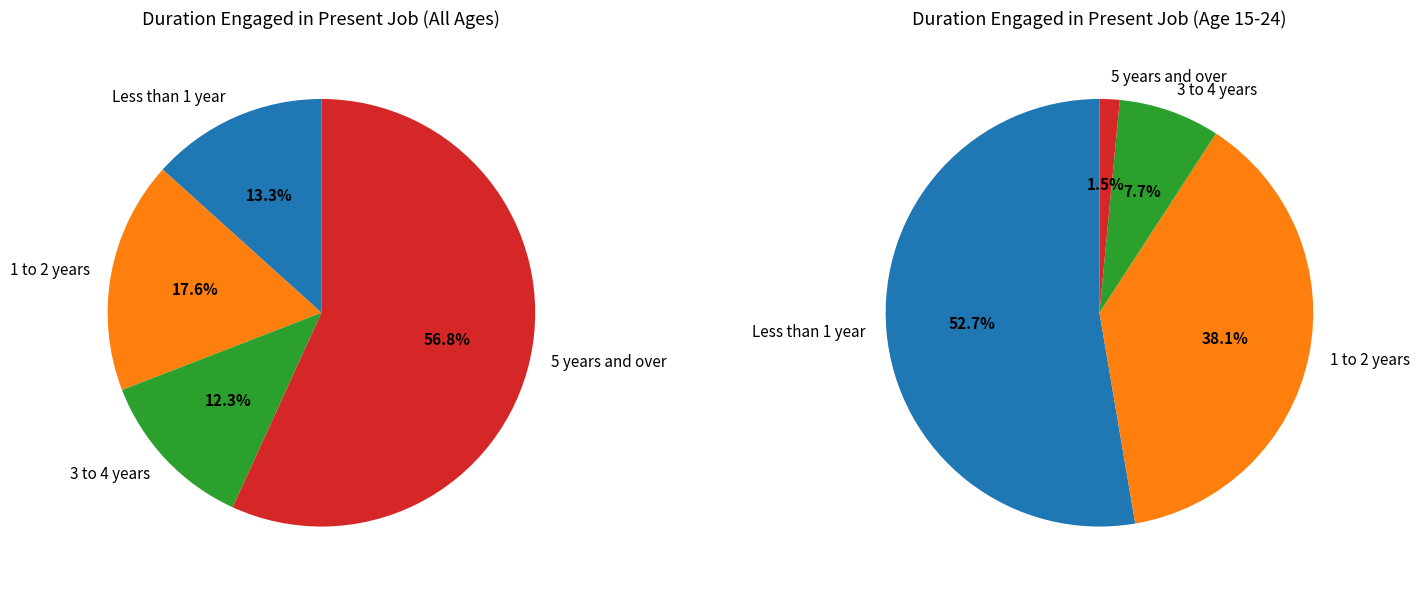

To the nearest percent, what is the difference between the largest and smallest slice percentages?

45%